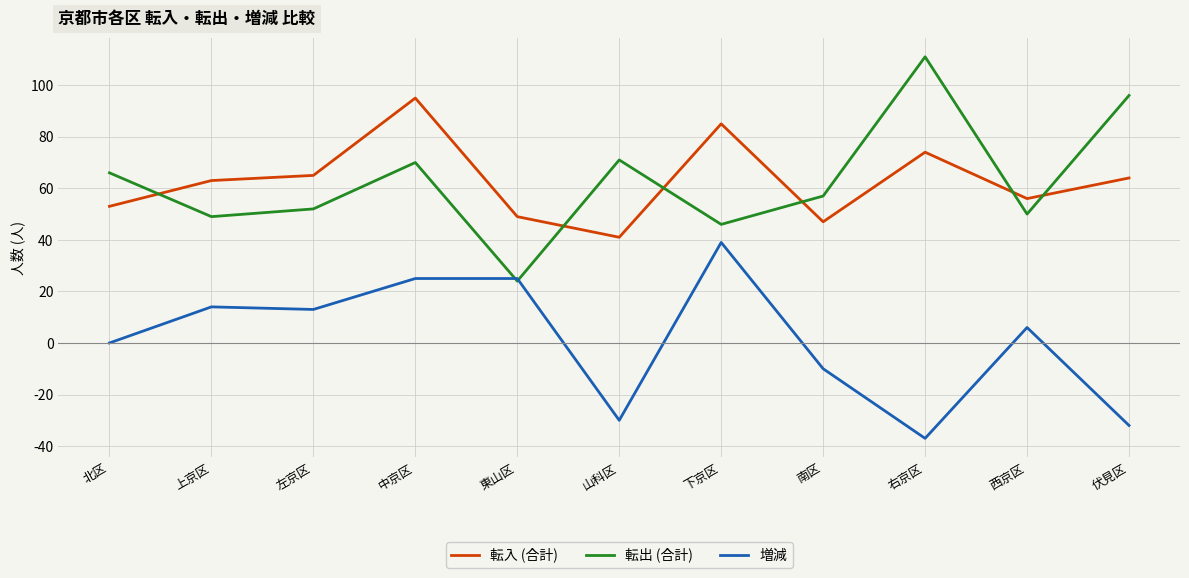

After their last crossing, which series has the higher values: 転出 (合計) or 増減?

転出 (合計)